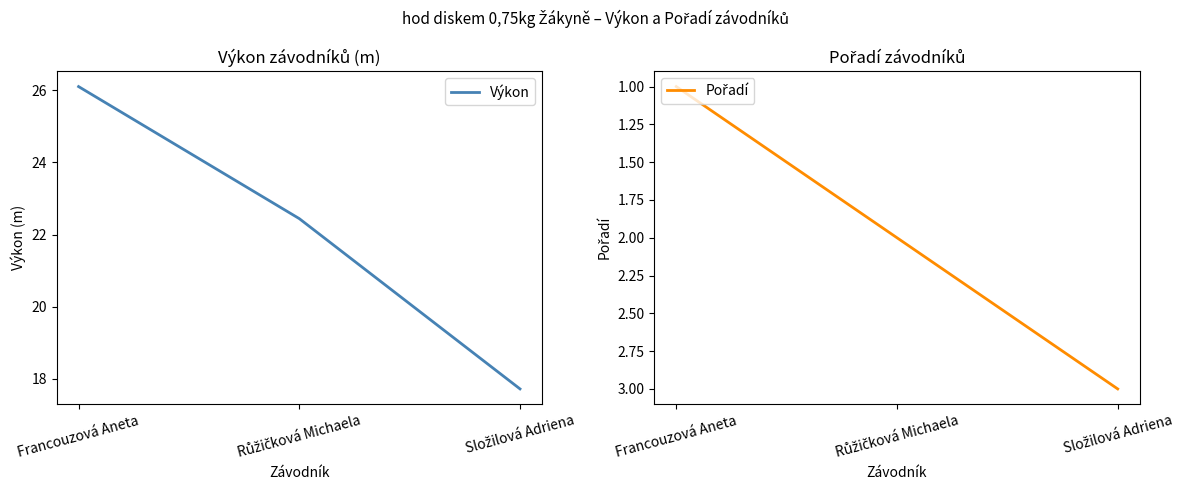

How many Pořadí values are between 1 and 3?

3